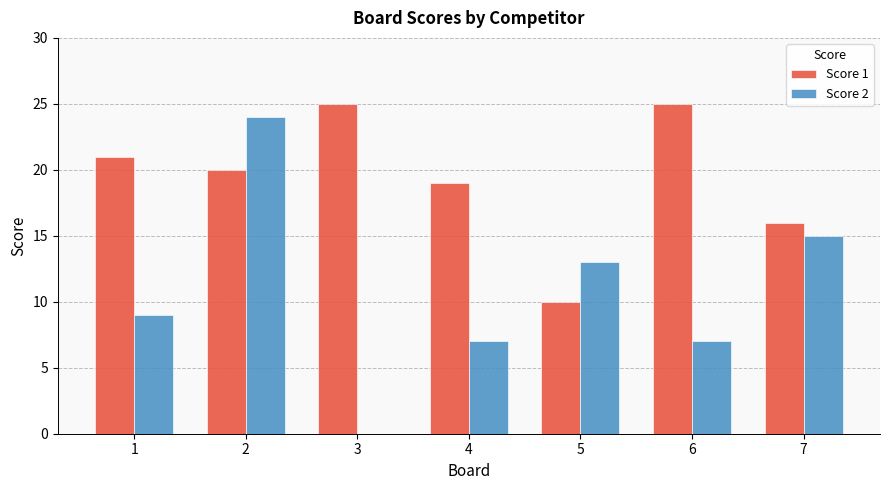

What are all the series names shown in the legend?

Score 1, Score 2